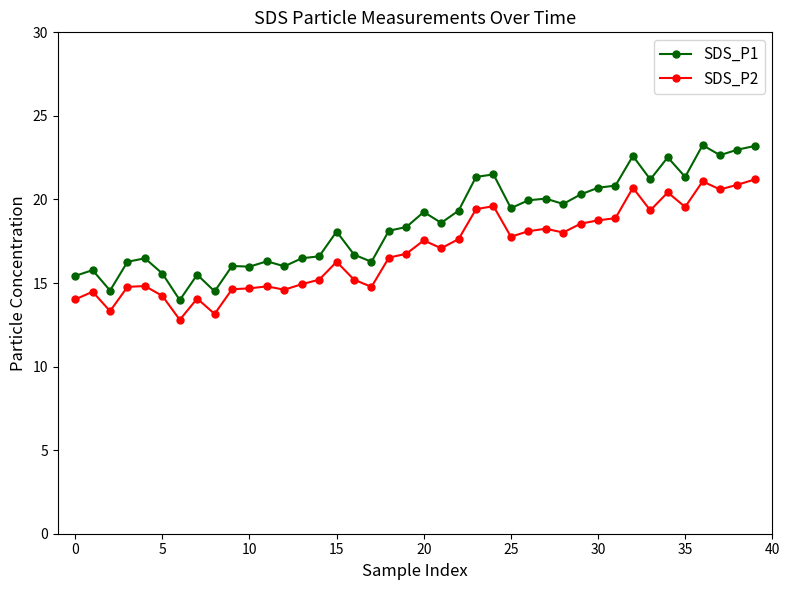

Which series has the largest range (max minus min)?

SDS_P1